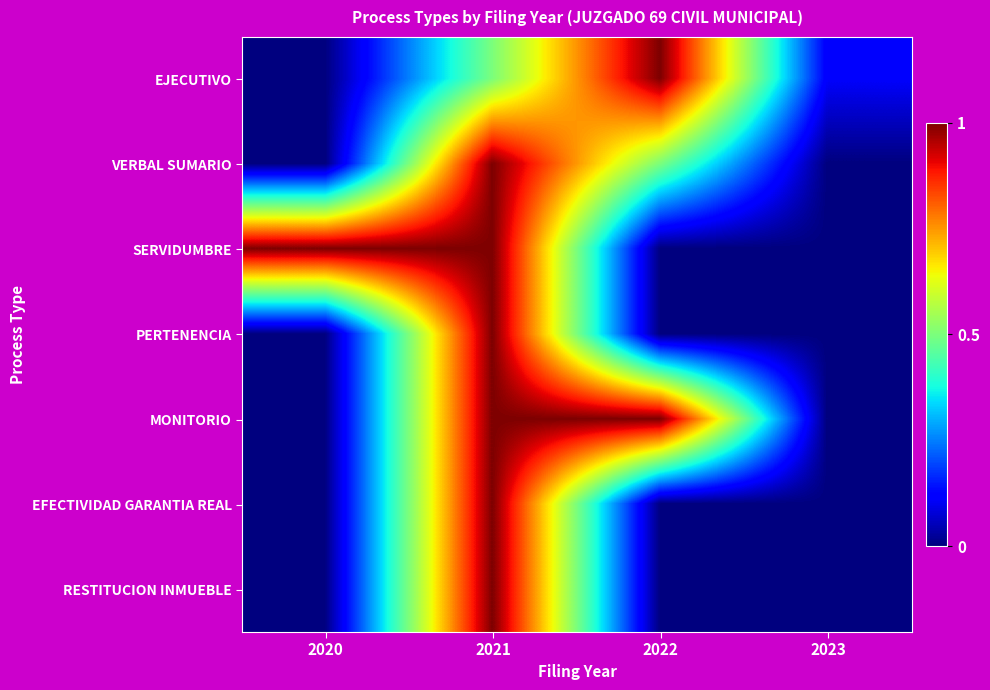

At which category does the chart reach its peak across all series?

2022